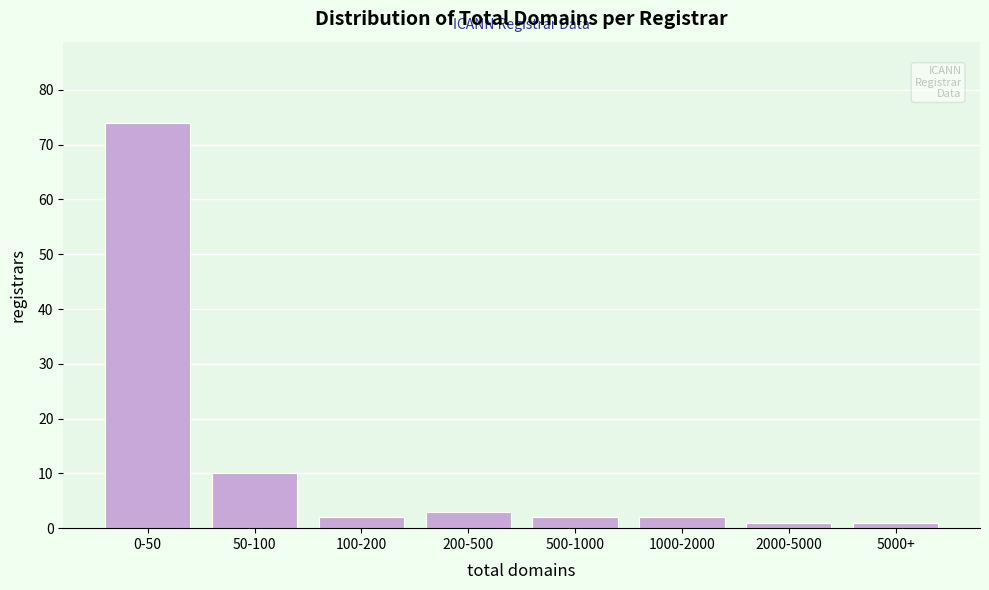

Reading right to left, list all the values displayed in this chart.

1	1	2	2	3	2	10	74